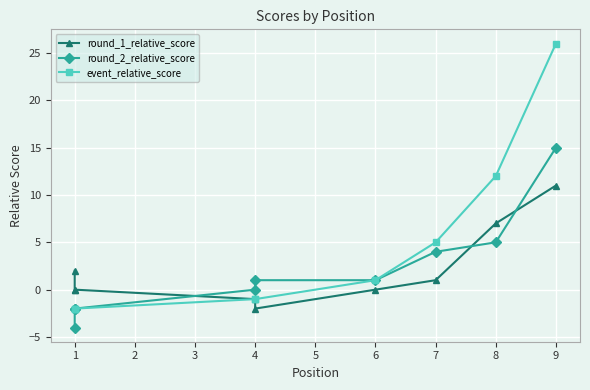

Reading right to left, list all the values displayed in this chart.

round_1_relative_score: 11	7	1	0	-2	-1	0	0	2
round_2_relative_score: 15	5	4	1	1	0	-2	-2	-4
event_relative_score: 26	12	5	1	-1	-1	-2	-2	-2